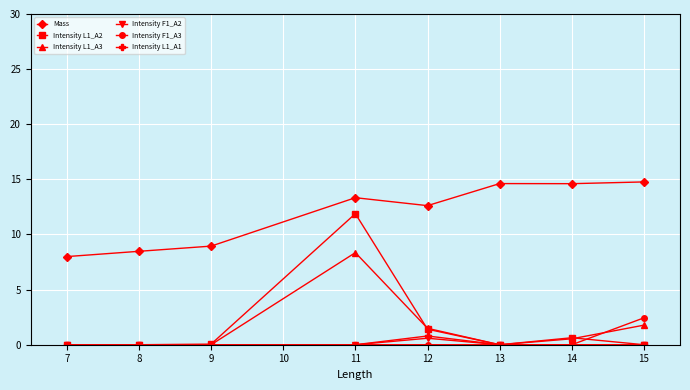

Which series has the widest spread of values?

Intensity L1_A2